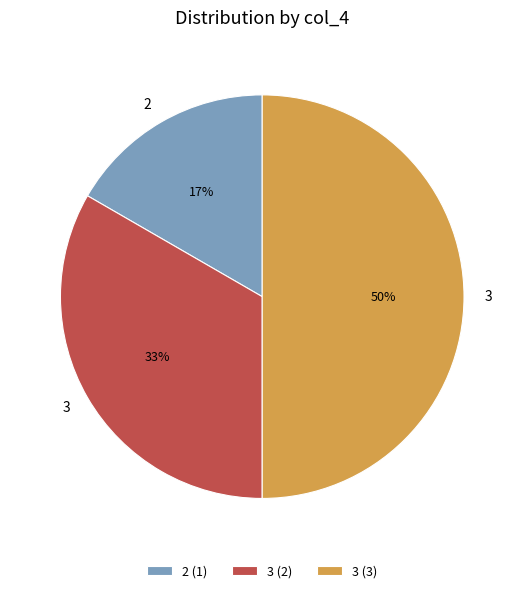

To the nearest percent, what is the average slice percentage?

33%